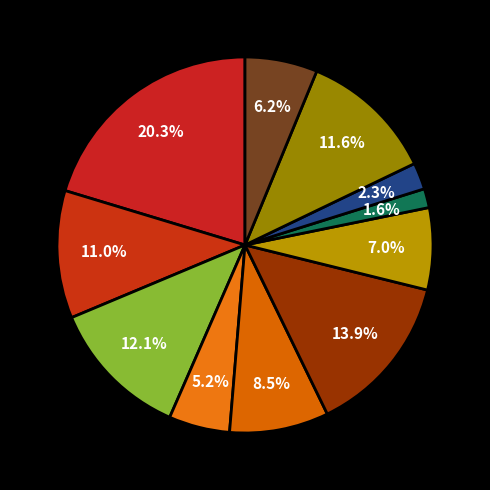

How many slices are in this pie chart?

11